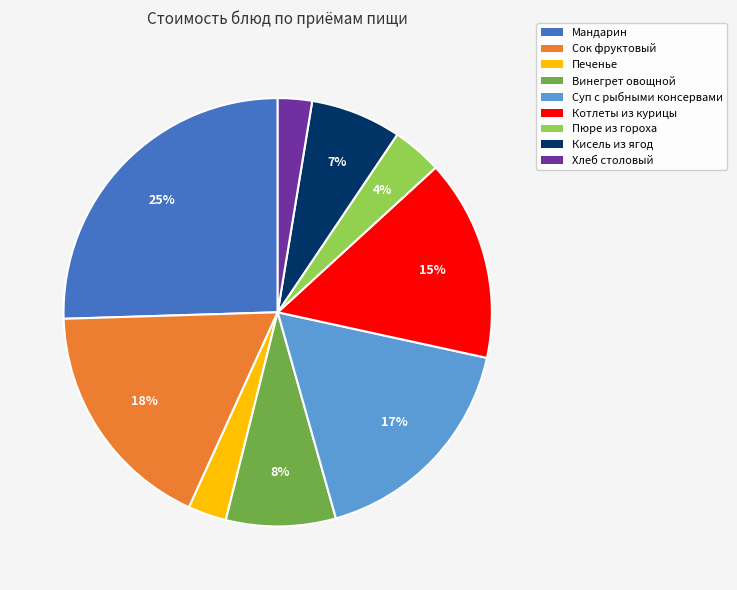

Is there a majority slice in this chart?

No